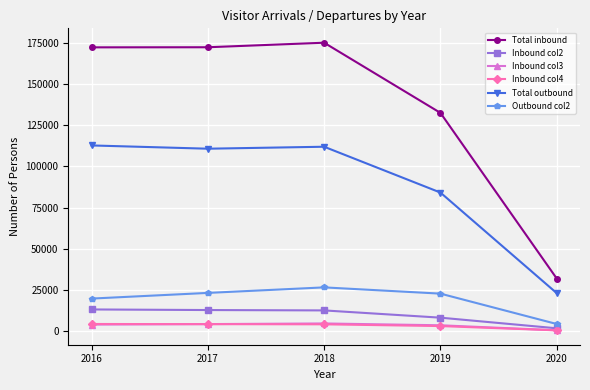

What is the difference between the highest and lowest values at 2017?

167949